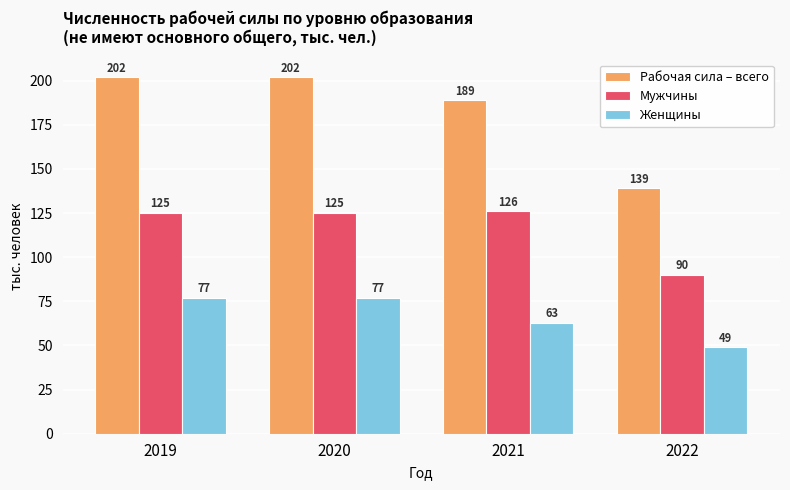

Which series has the largest total across all categories?

Рабочая сила – всего